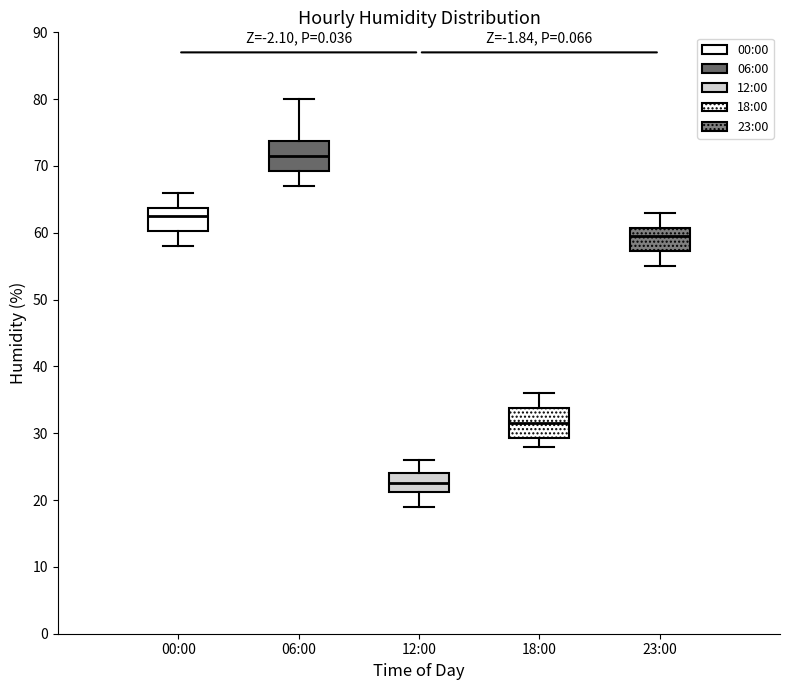

Where does the upper whisker of the box for 06:00 end on the y-axis? The values are not printed on the chart, so give them approximately, as read against the axis.

80